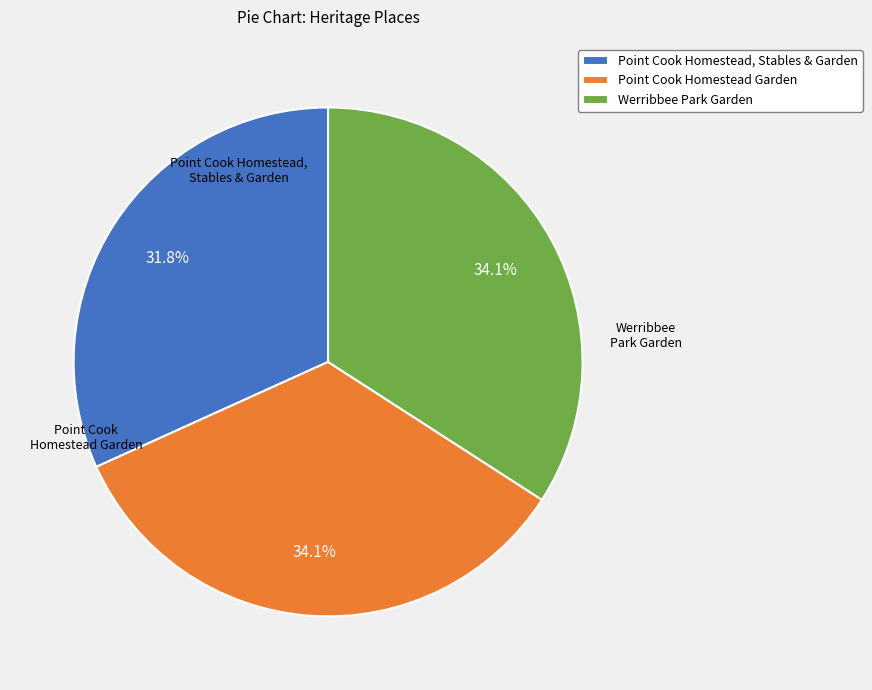

To the nearest percent, what is the difference between the largest and smallest slice percentages?

2%